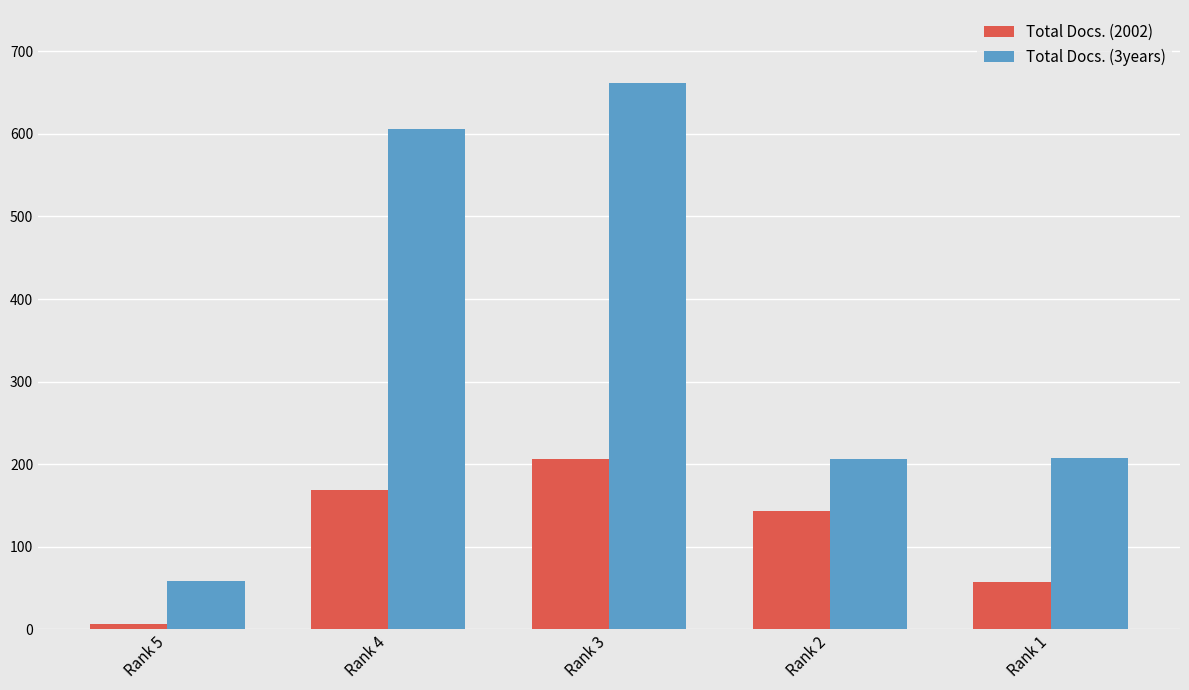

Which category has the lowest value across all series?

Rank 5